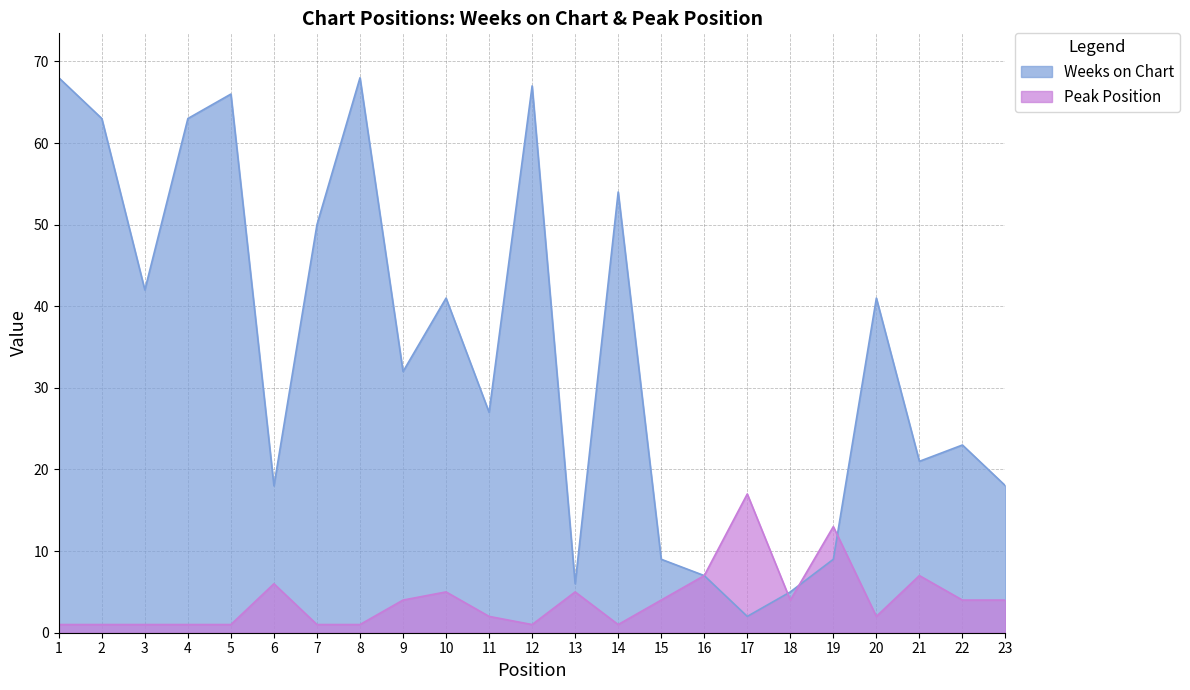

The Weeks on Chart series shows 28 at 23. True or false?

False